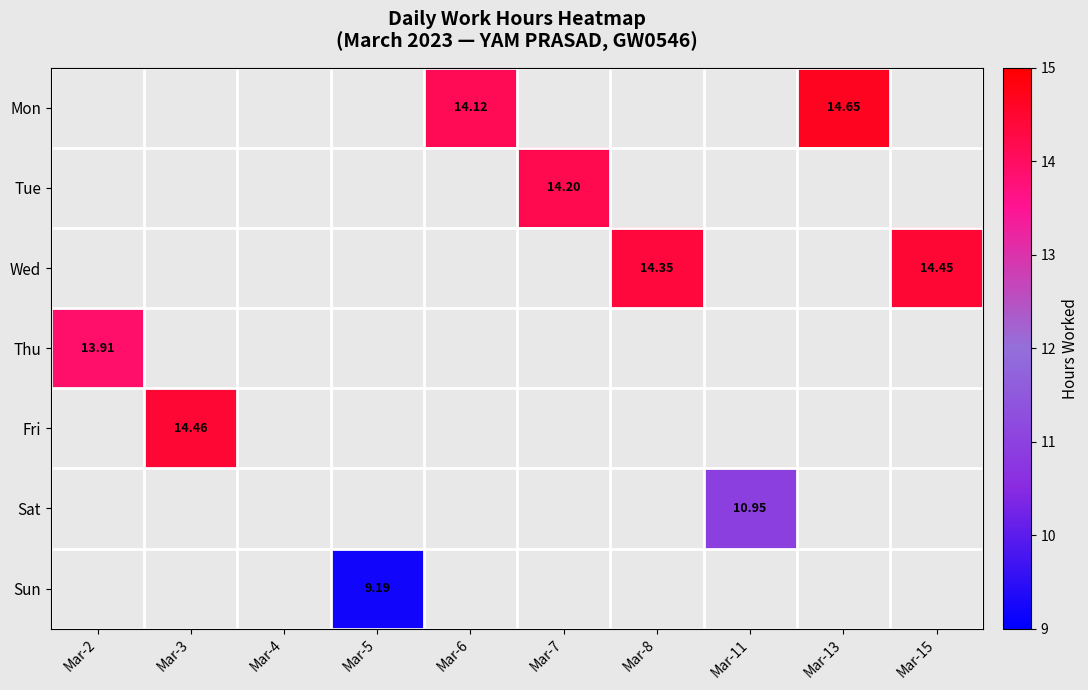

Is the value of Mon at Mar-11 greater than the value of Thu at Mar-13?

No